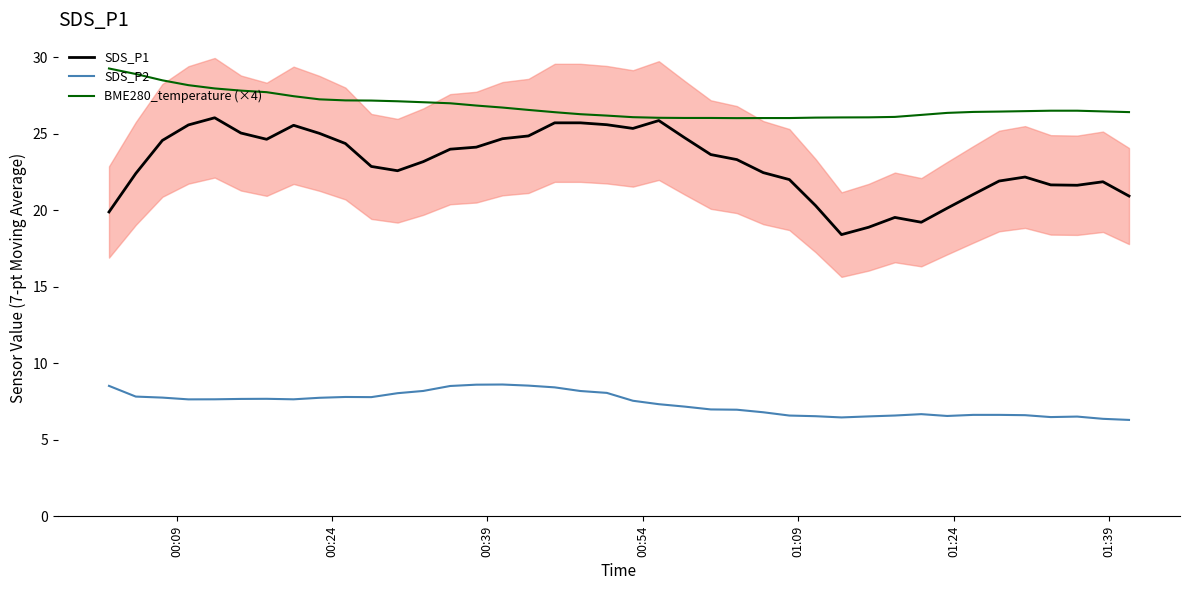

What is the maximum value for BME280_temperature (×4)?

29.3